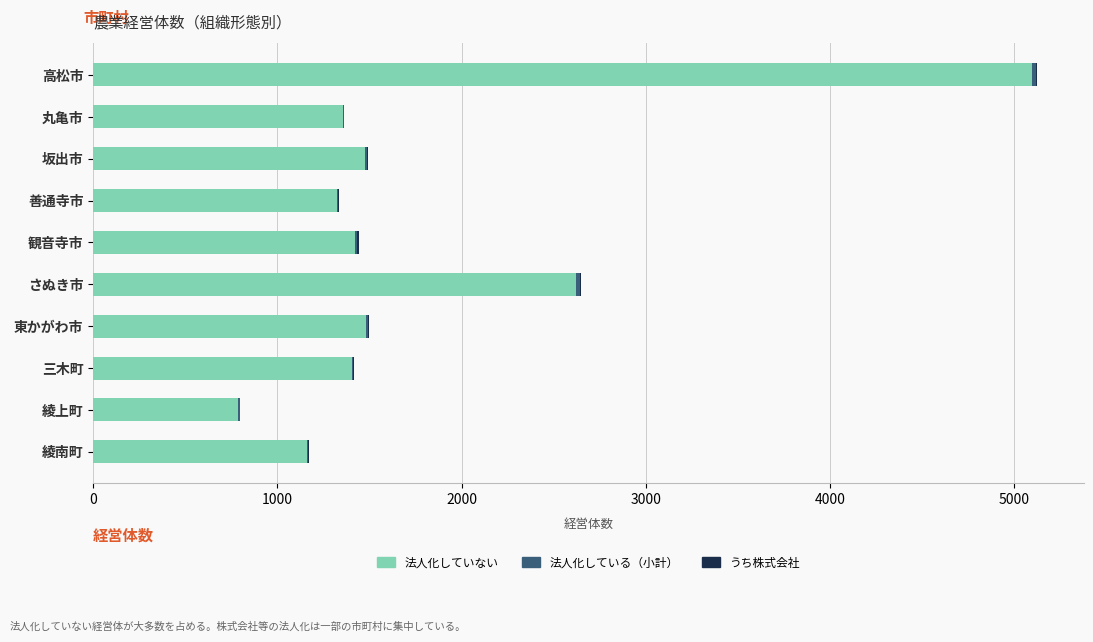

At which label does 法人化していない reach its peak?

高松市